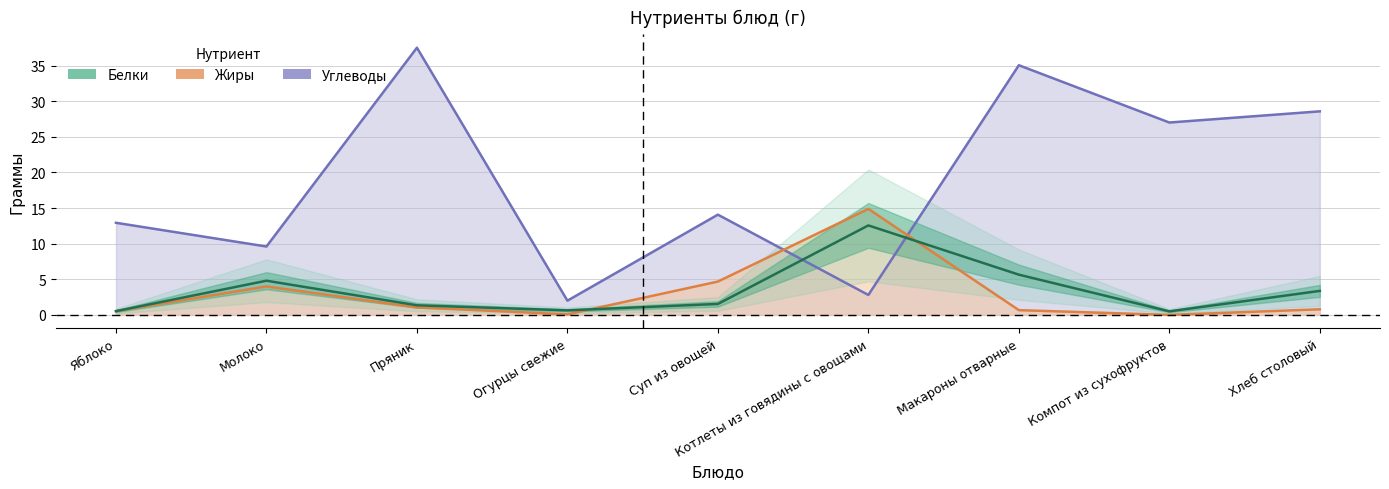

Where do Углеводы and Белки first cross each other?

Суп из овощей and Котлеты из говядины с овощами